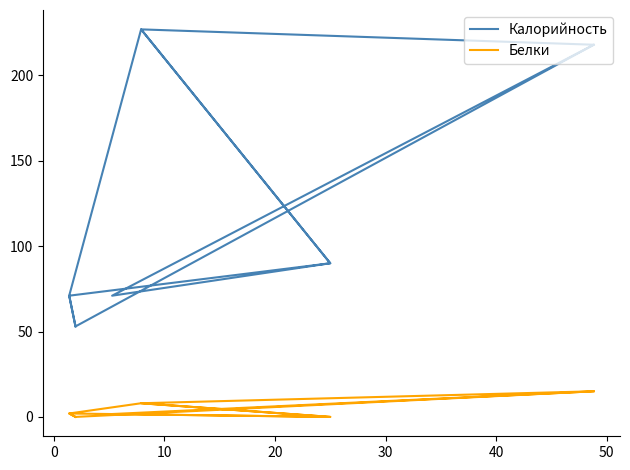

The Калорийность series shows 123.7 at 30. True or false?

False